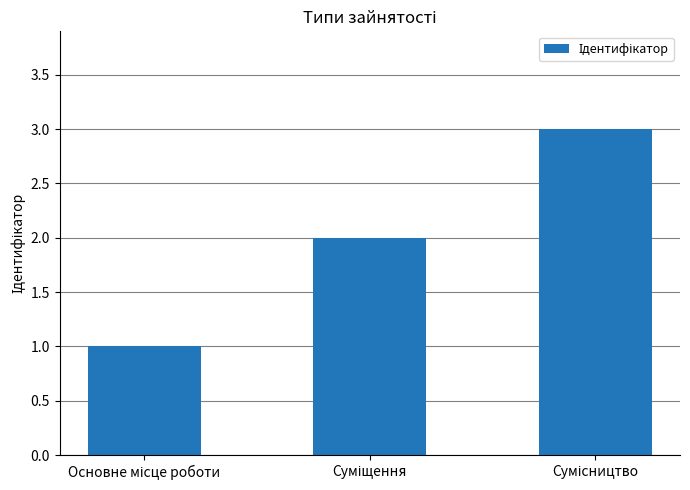

What is the maximum value shown in the chart?

3